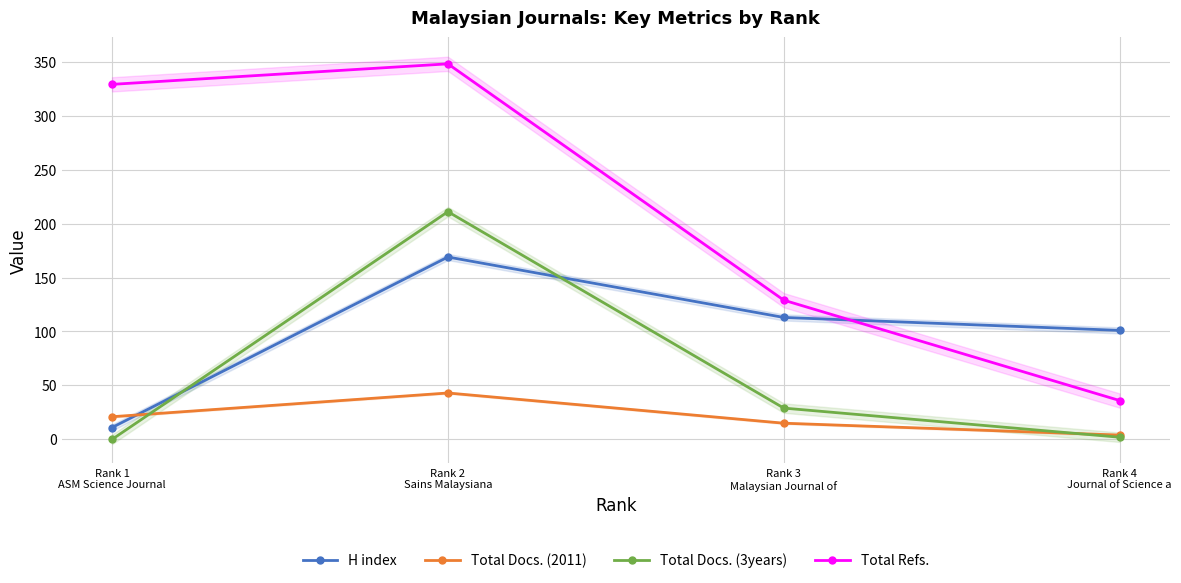

True or false: Total Refs. has a value of 348 at Rank 2
Sains Malaysiana.

True